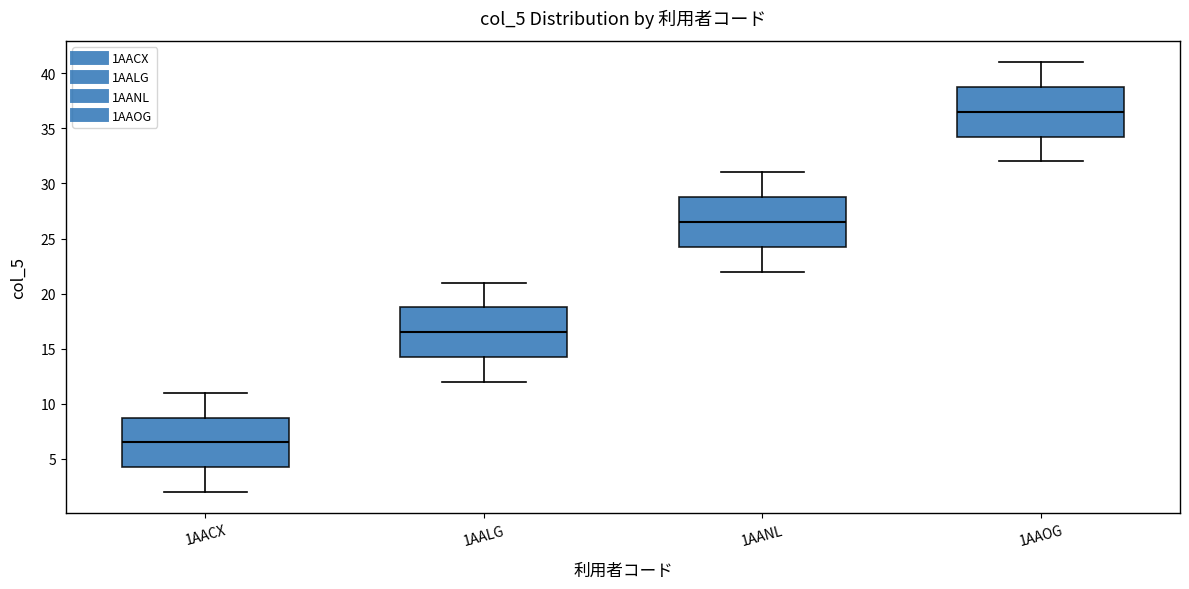

Where is the lower edge of the box for 1AALG on the y-axis? The values are not printed on the chart, so give them approximately, as read against the axis.

14.5